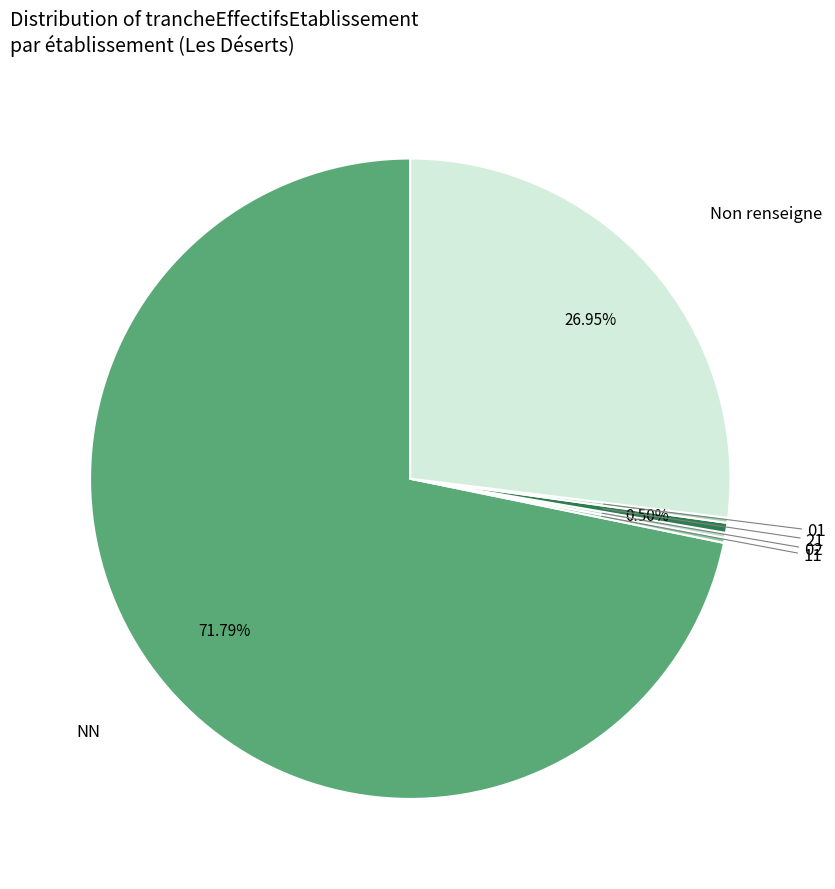

Which category has the biggest portion of the pie?

NN